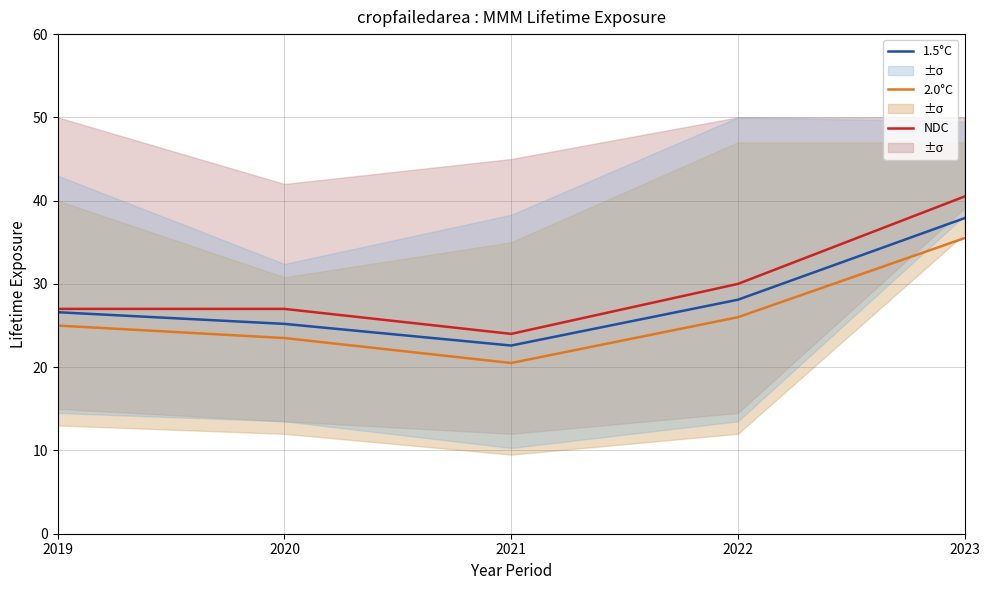

List the labels in order of NDC value, largest first.

2023, 2022, 2019, 2020, 2021